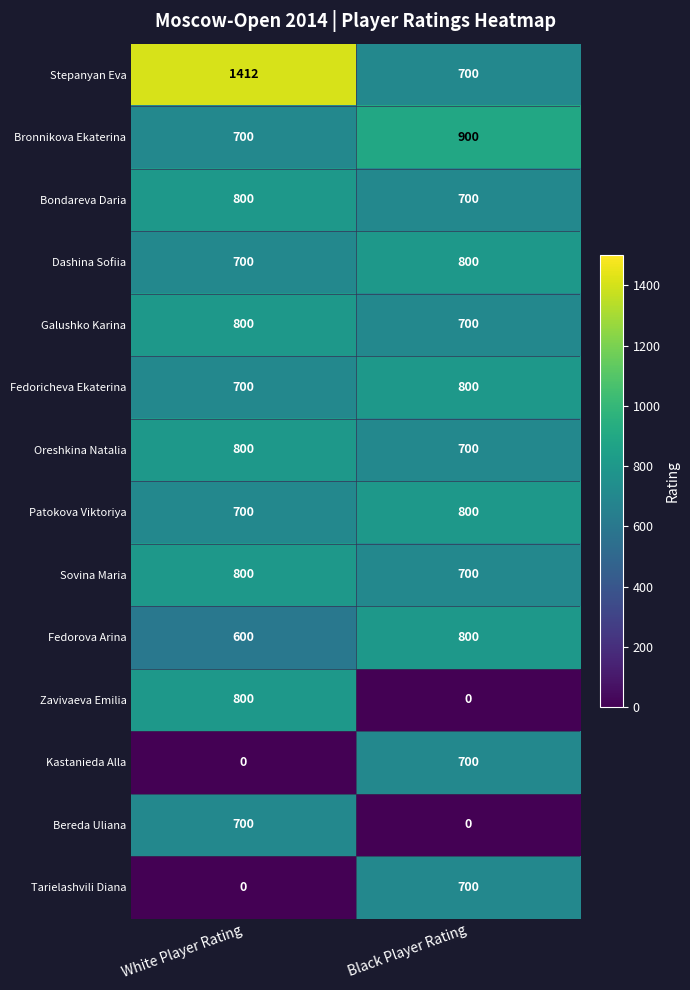

What is the difference between the maximum and minimum values in the Kastanieda Alla series?

700